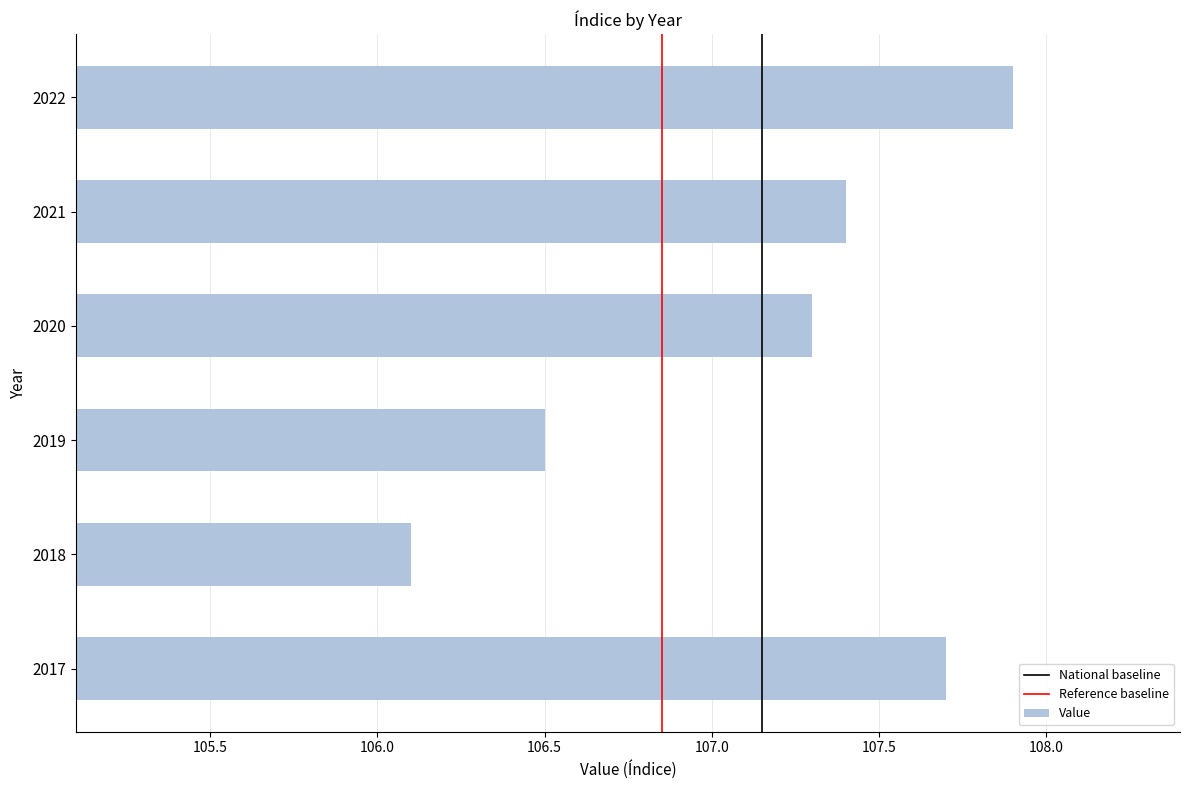

Reading bottom to top, list all the values displayed in this chart.

107.7	106.1	106.5	107.3	107.4	107.9